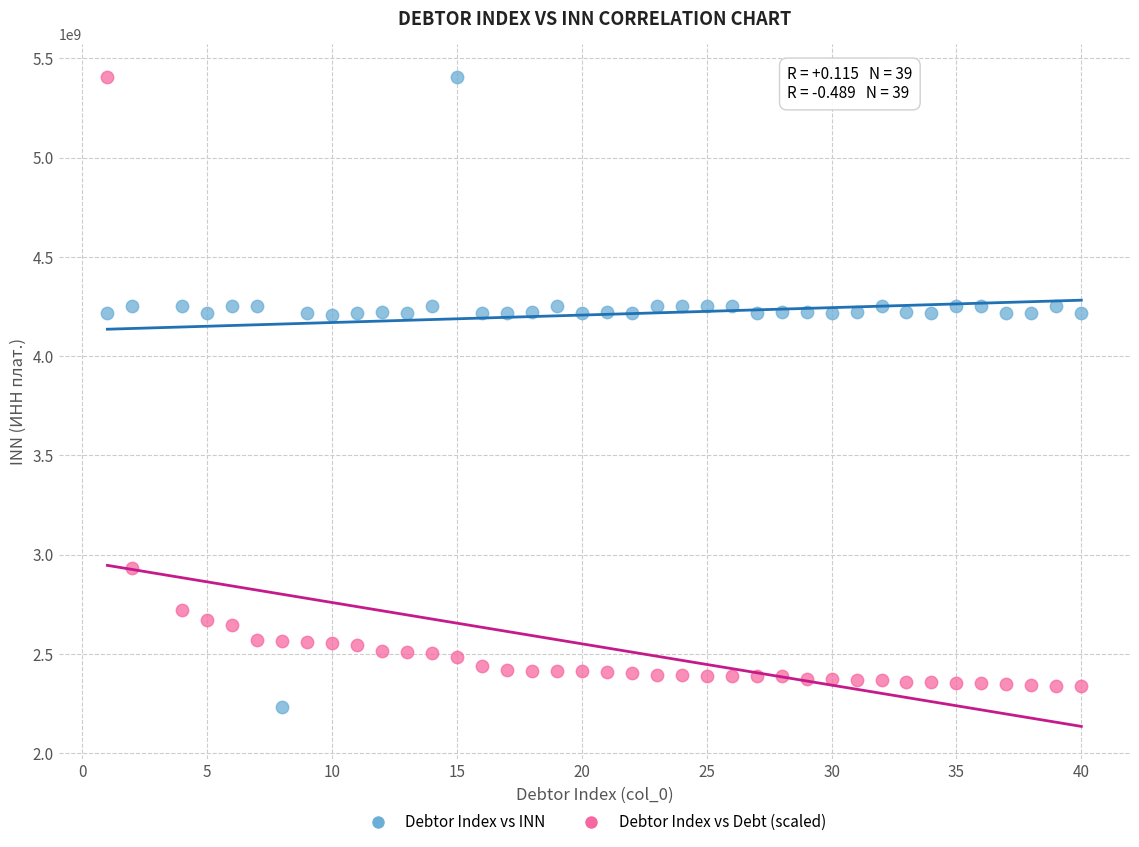

Across all data points, what is the range of X values (max minus min)?

39.0